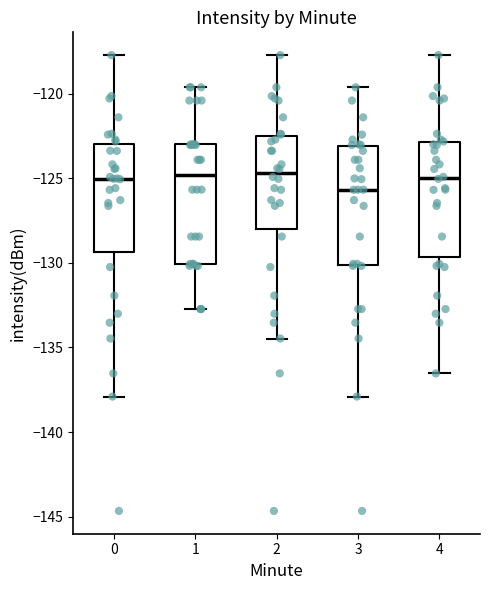

Where is the upper edge of the box at x = 2 on the y-axis? The values are not printed on the chart, so give them approximately, as read against the axis.

-122.5